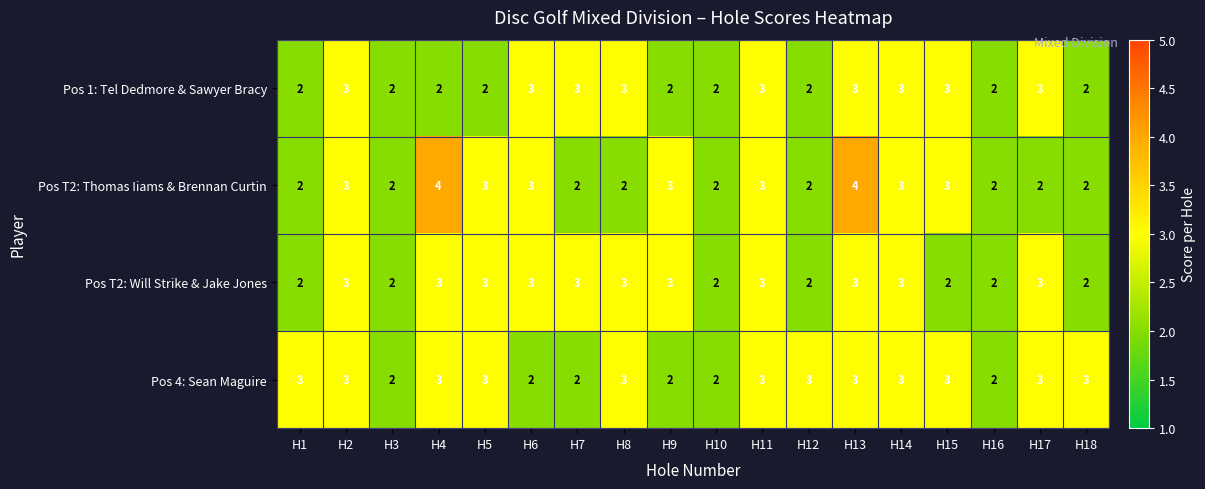

Which series has the largest total across all categories?

Pos 4: Sean Maguire